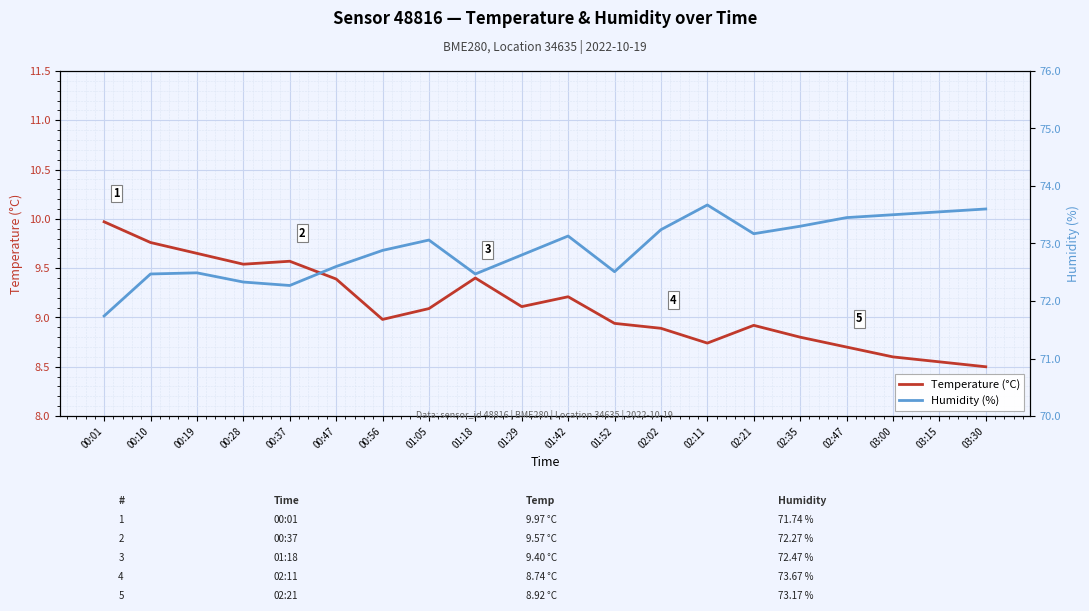

What is the greatest value displayed?

73.7